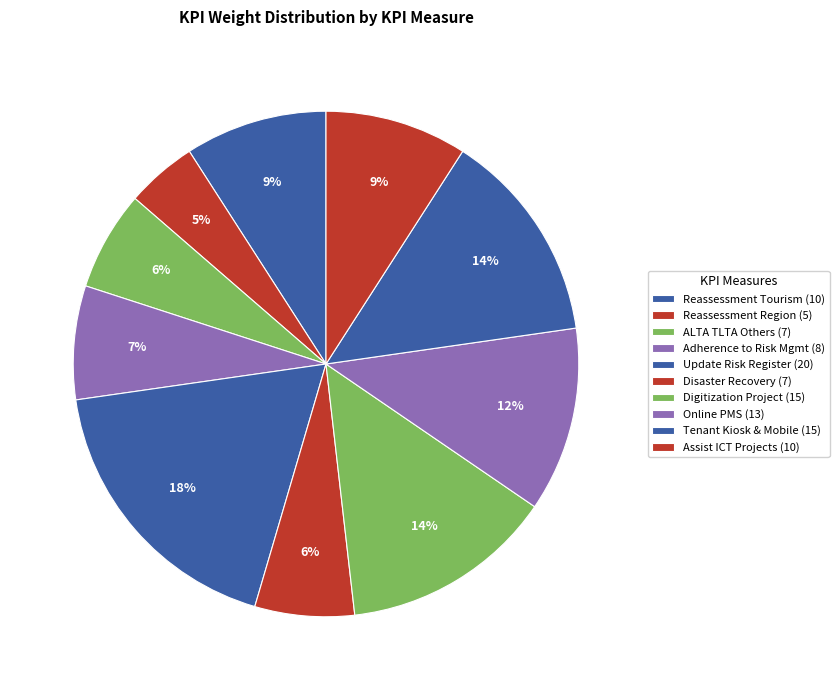

How many slices are in this pie chart?

10